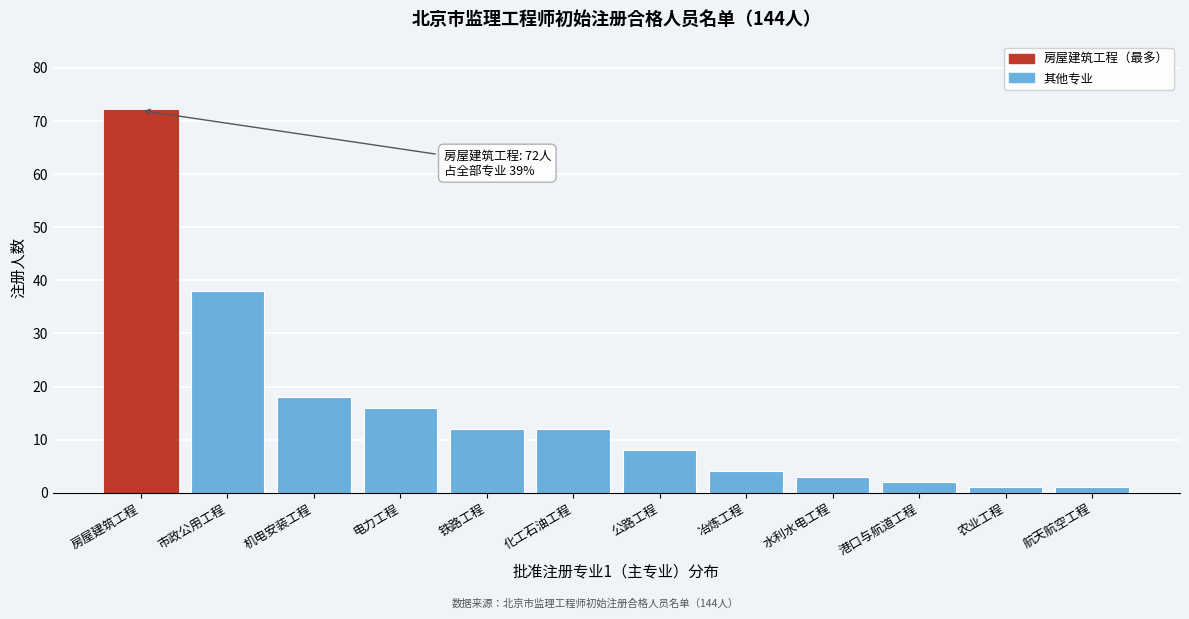

Reading left to right, extract all data points from this chart.

72	38	18	16	12	12	8	4	3	2	1	1